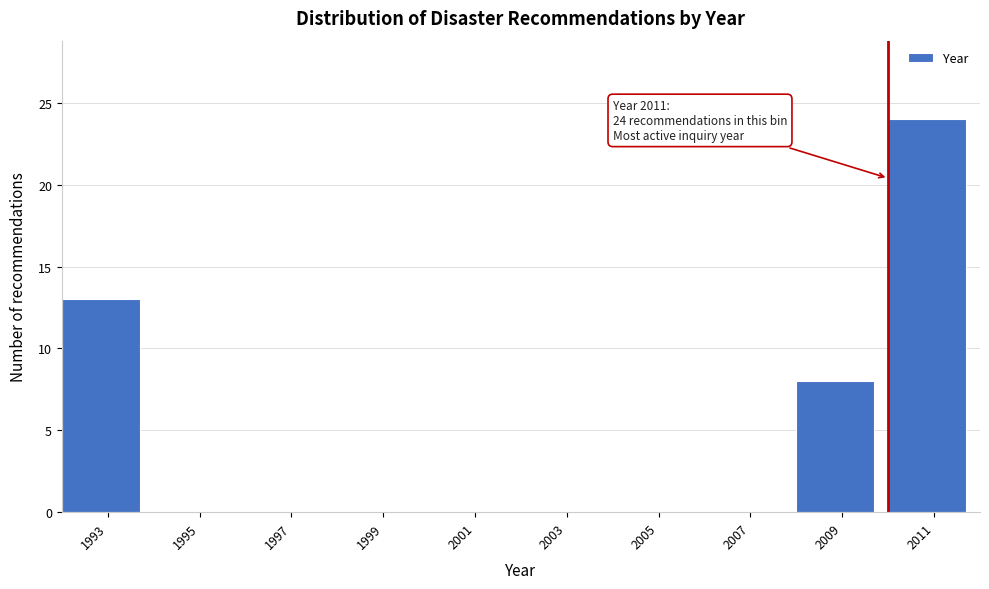

Reading right to left, list all the values displayed in this chart.

2011=24	2009=8	2007=0	2005=0	2003=0	2001=0	1999=0	1997=0	1995=0	1993=13